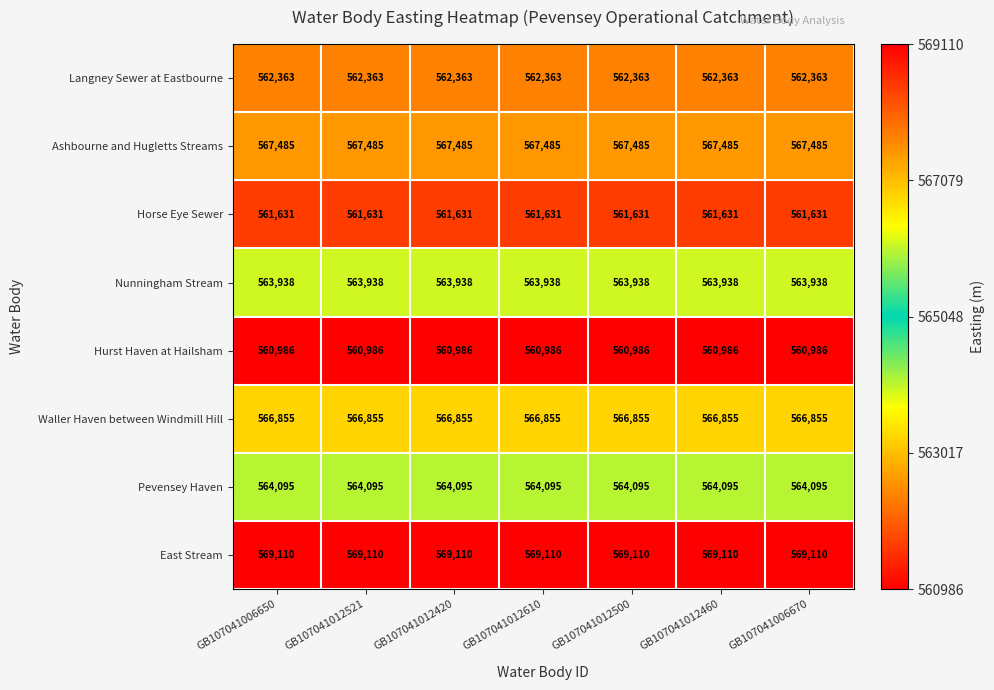

What is the sum of all East Stream values?

3983770